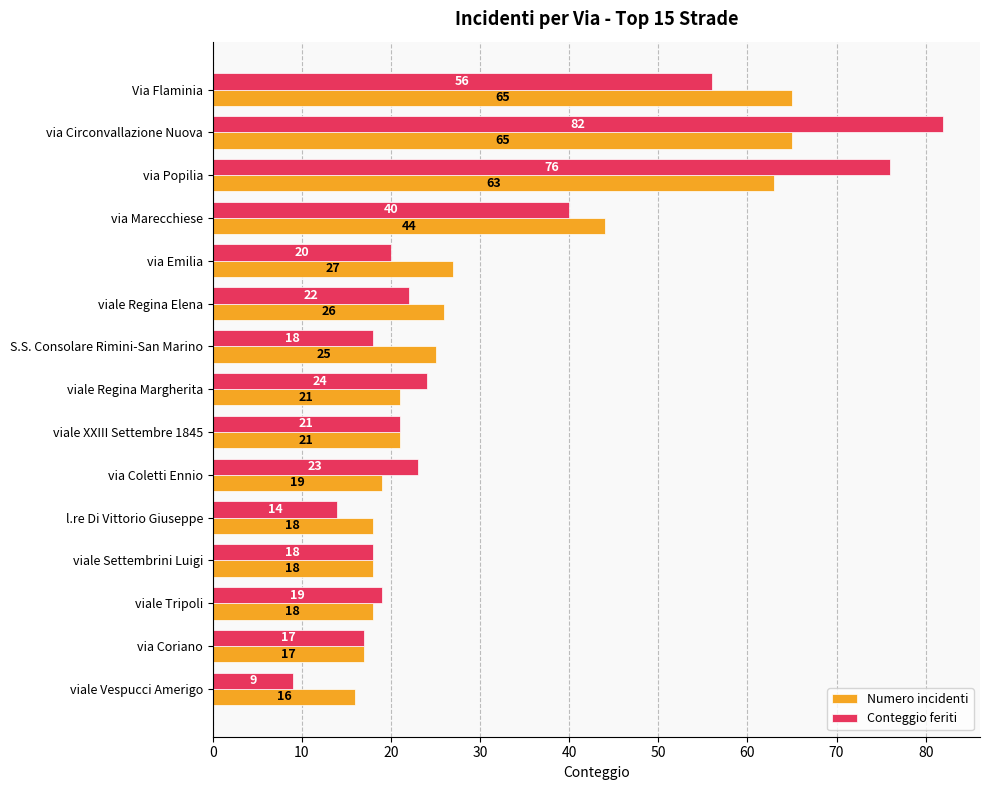

What is the total value across all series at via Coletti Ennio?

42